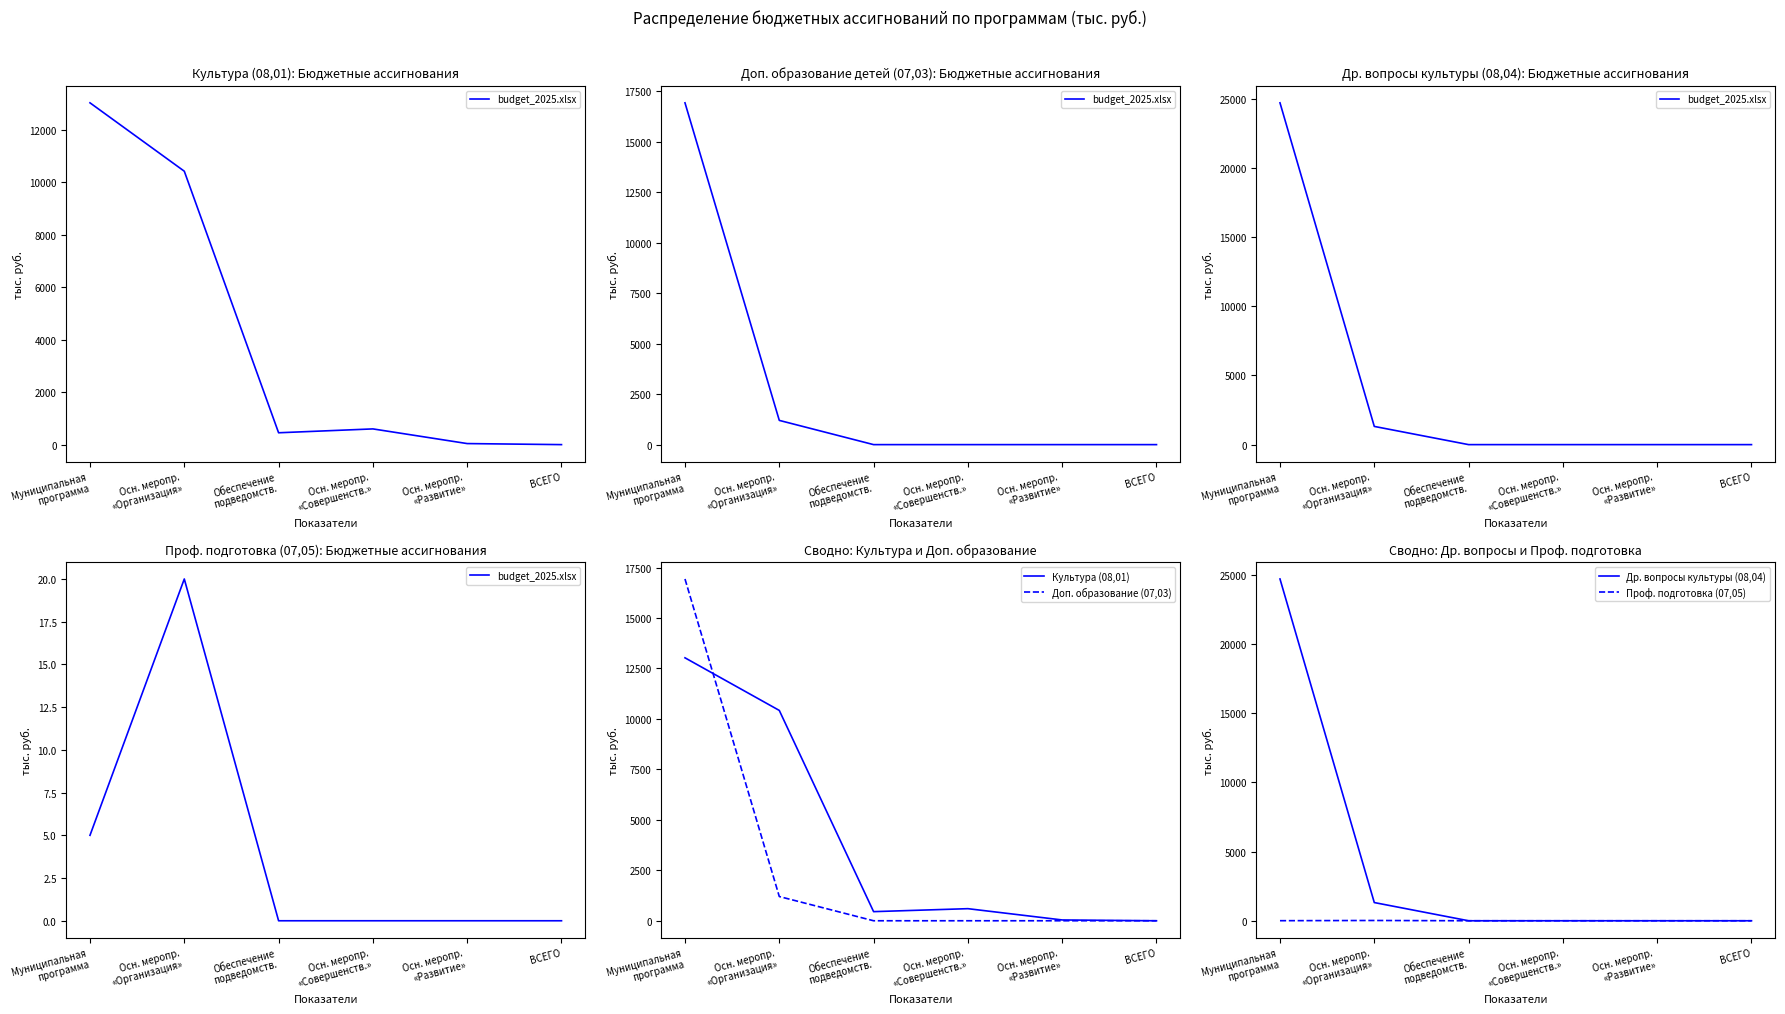

True or false: Др. вопросы культуры (08,04) and budget_2025.xlsx intersect in this chart.

False